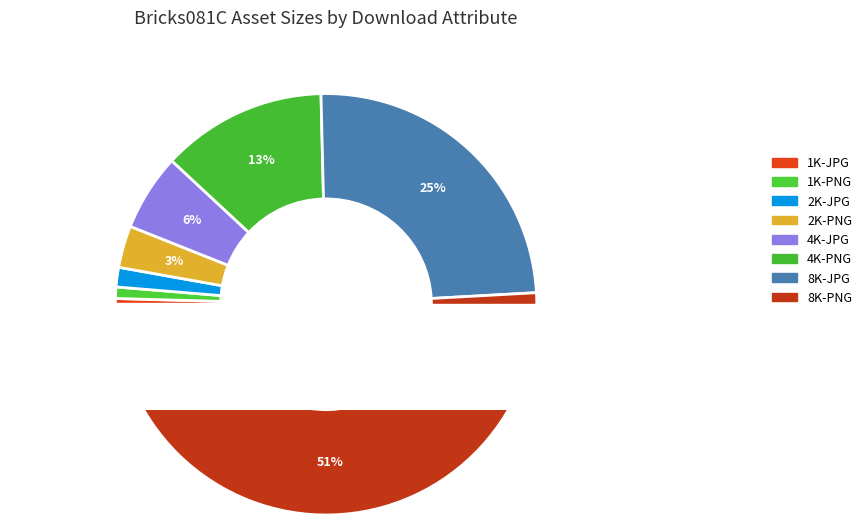

Which slice represents more than half of the pie?

8K-PNG